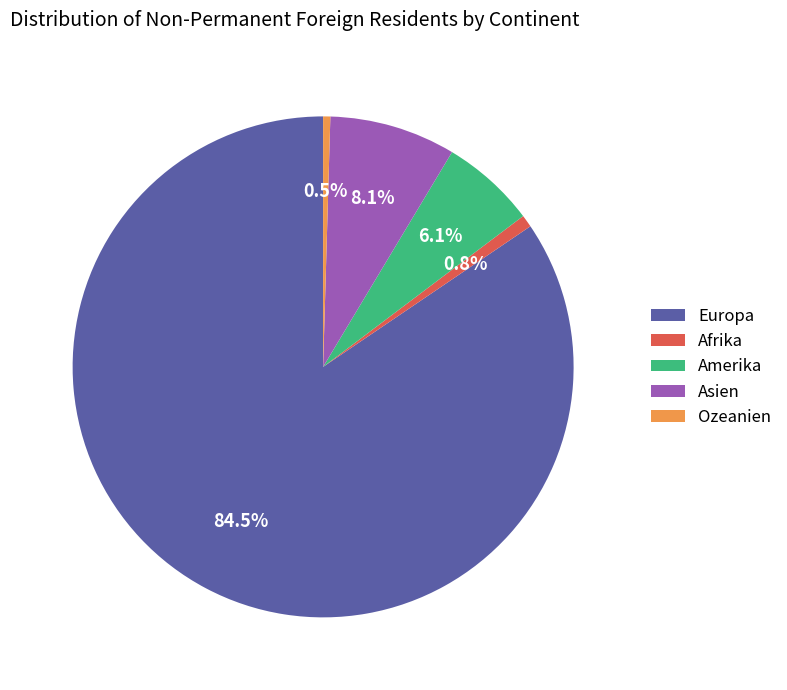

What is the ratio of the value at Amerika to the value at Europa?

0.1